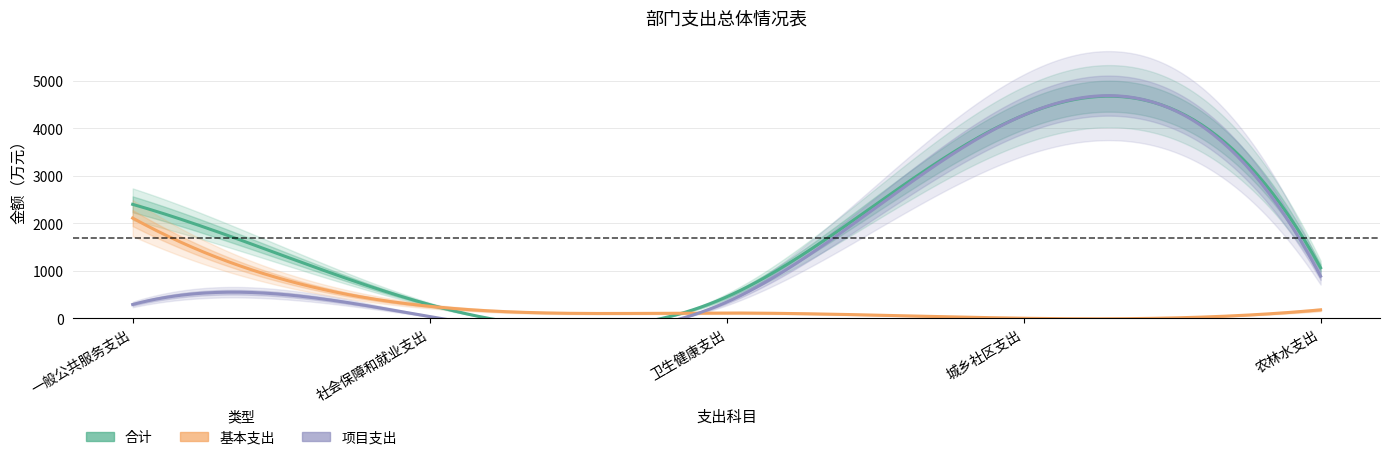

Where is 基本支出 nearest to the value 1053?

社会保障和就业支出